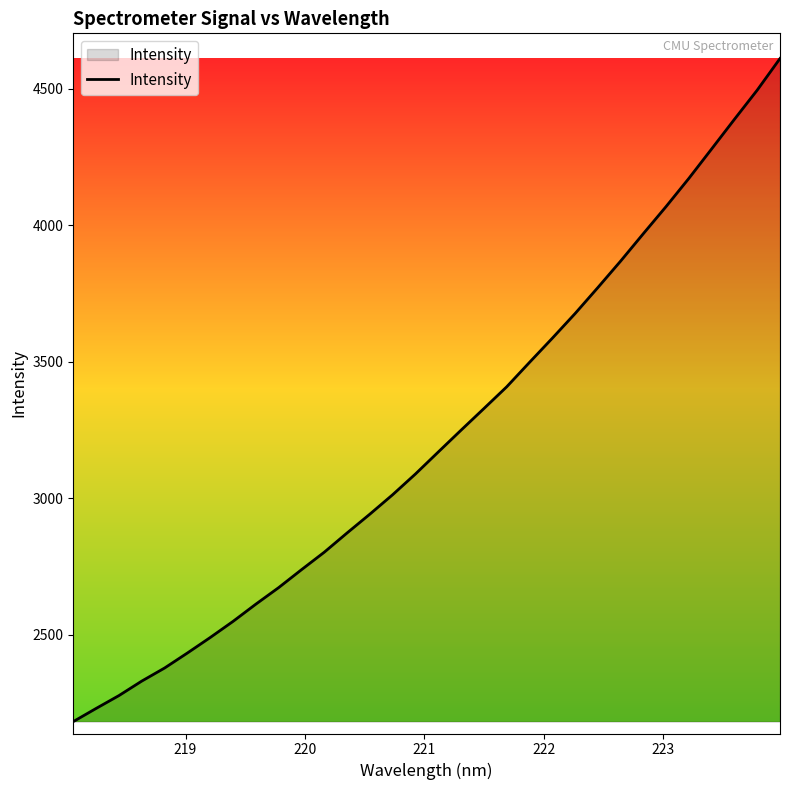

What is the maximum value shown in the chart?

4611.3